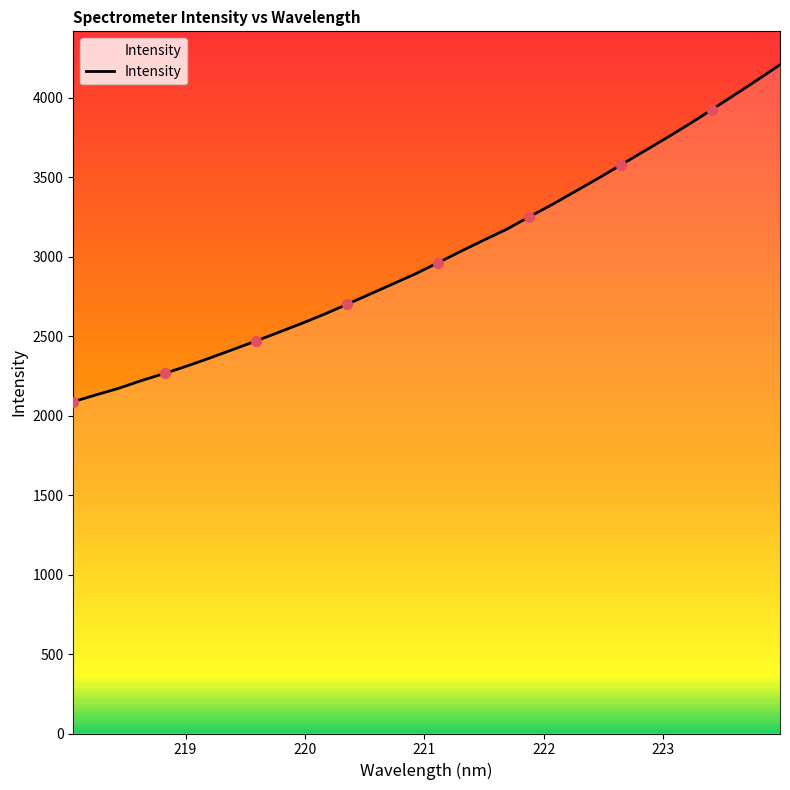

What is the maximum value shown in the chart?

4207.2